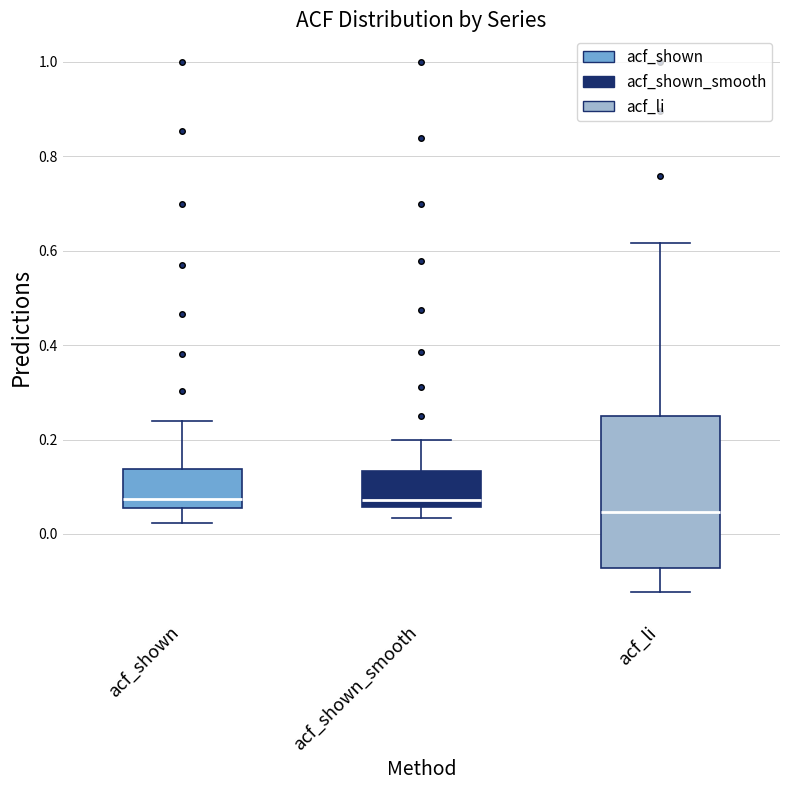

Reading left to right, read every box against the y-axis: the position of its median line, the range the box covers, and the ends of its whiskers. The values are not printed on the chart, so give them approximately, as read against the axis.

acf_shown: median 0.08, box 0.06 to 0.14, whiskers 0.02 to 0.24
acf_shown_smooth: median 0.08, box 0.06 to 0.14, whiskers 0.04 to 0.20
acf_li: median 0.04, box -0.08 to 0.24, whiskers -0.12 to 0.62